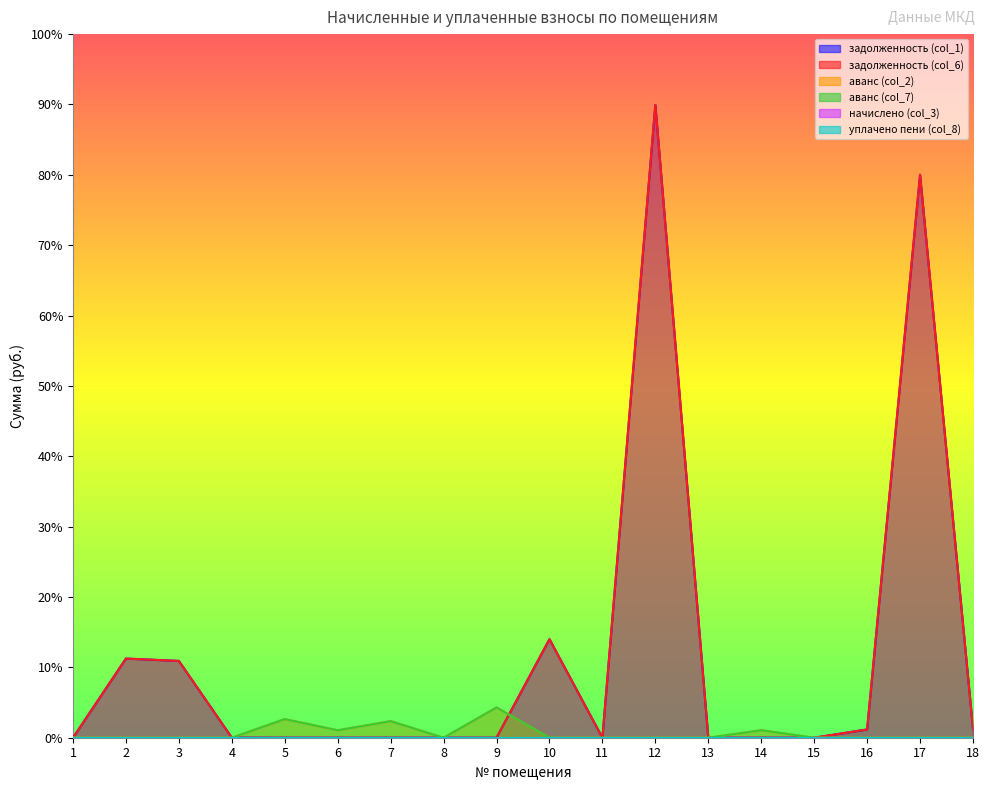

The задолженность (col_6) series shows 0.0 at 14. True or false?

True